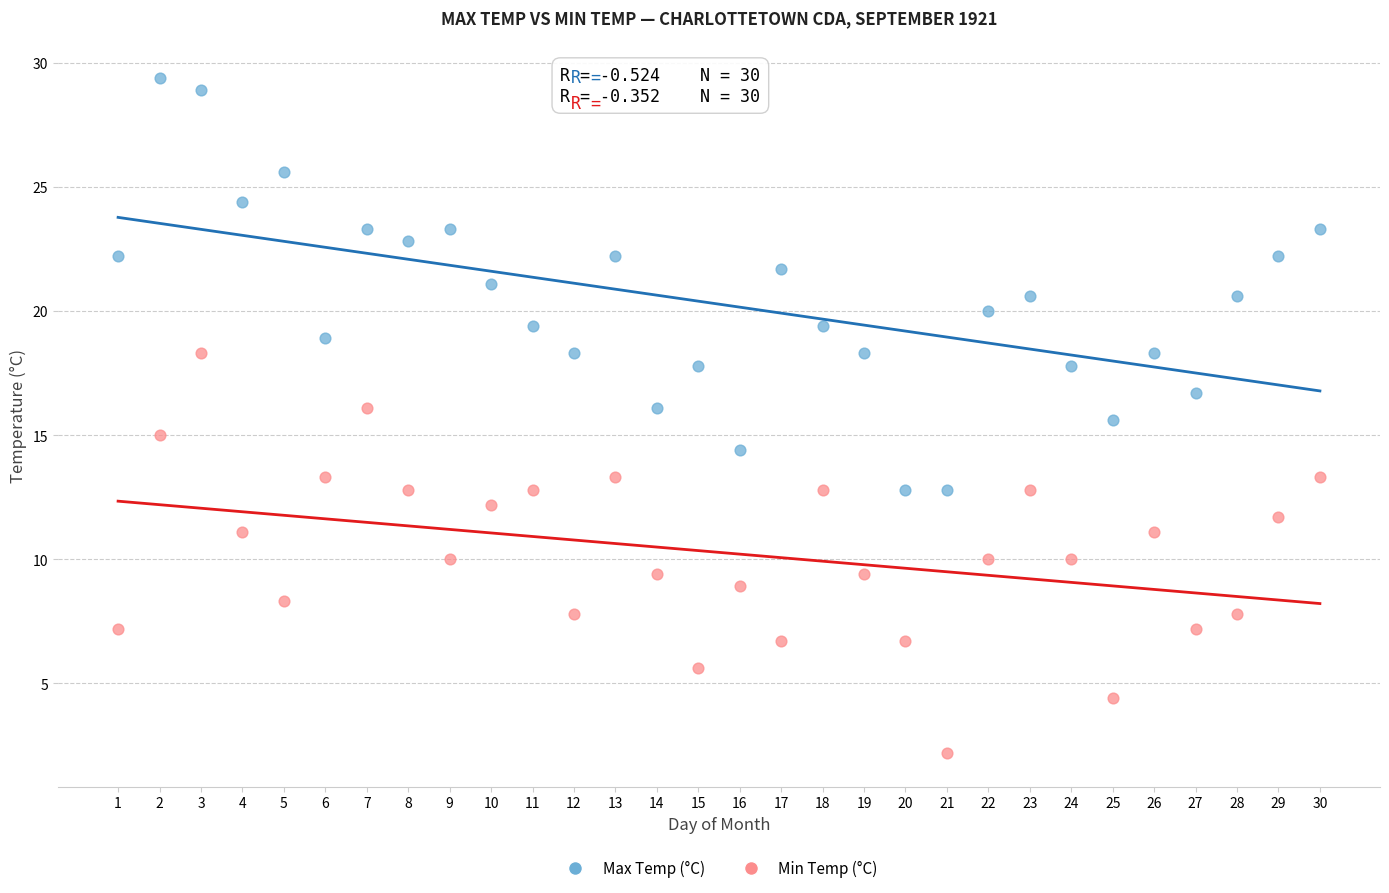

Across all data points, what is the range of Y values (max minus min)?

27.2